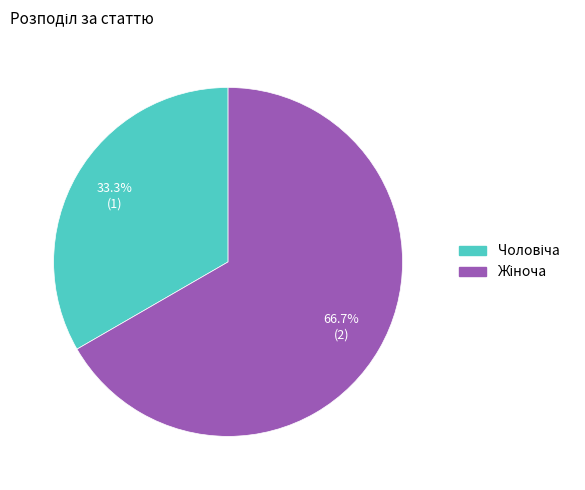

Is there any slice that represents more than half of the pie?

Yes